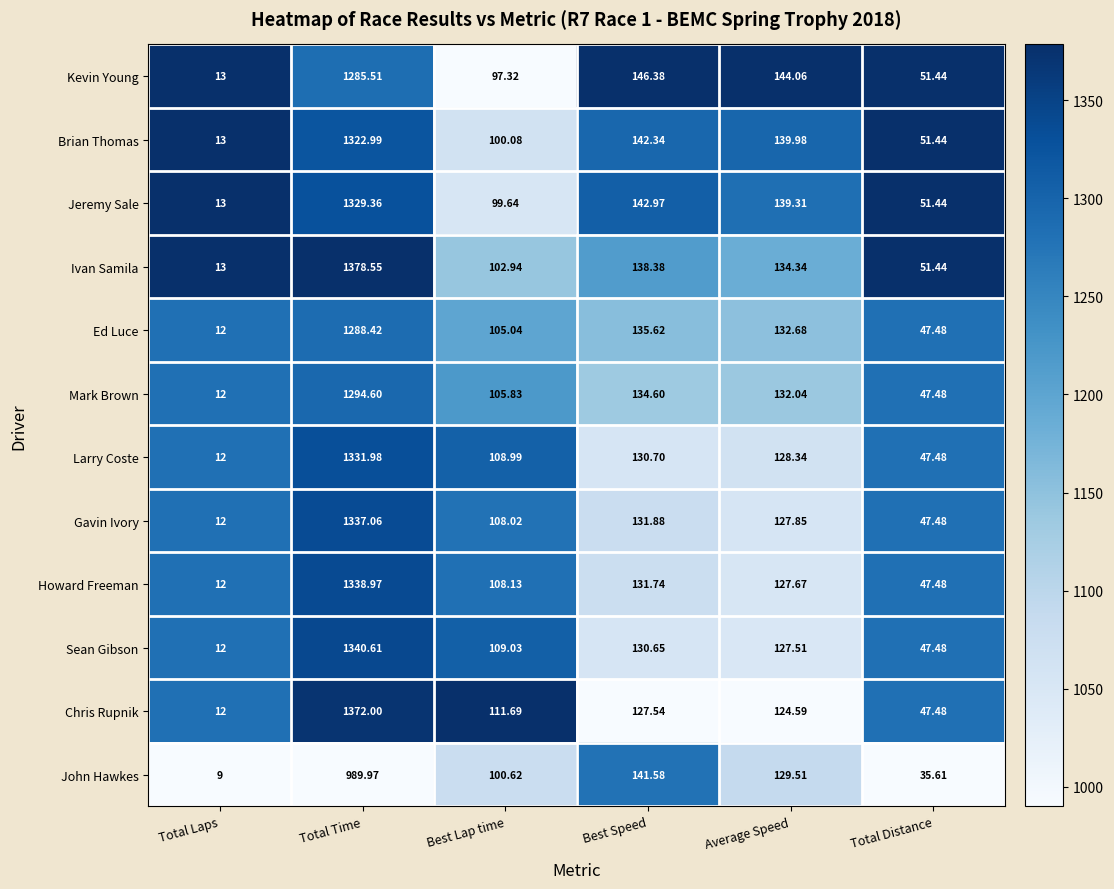

At which category is the sum across all series the highest?

Total Time